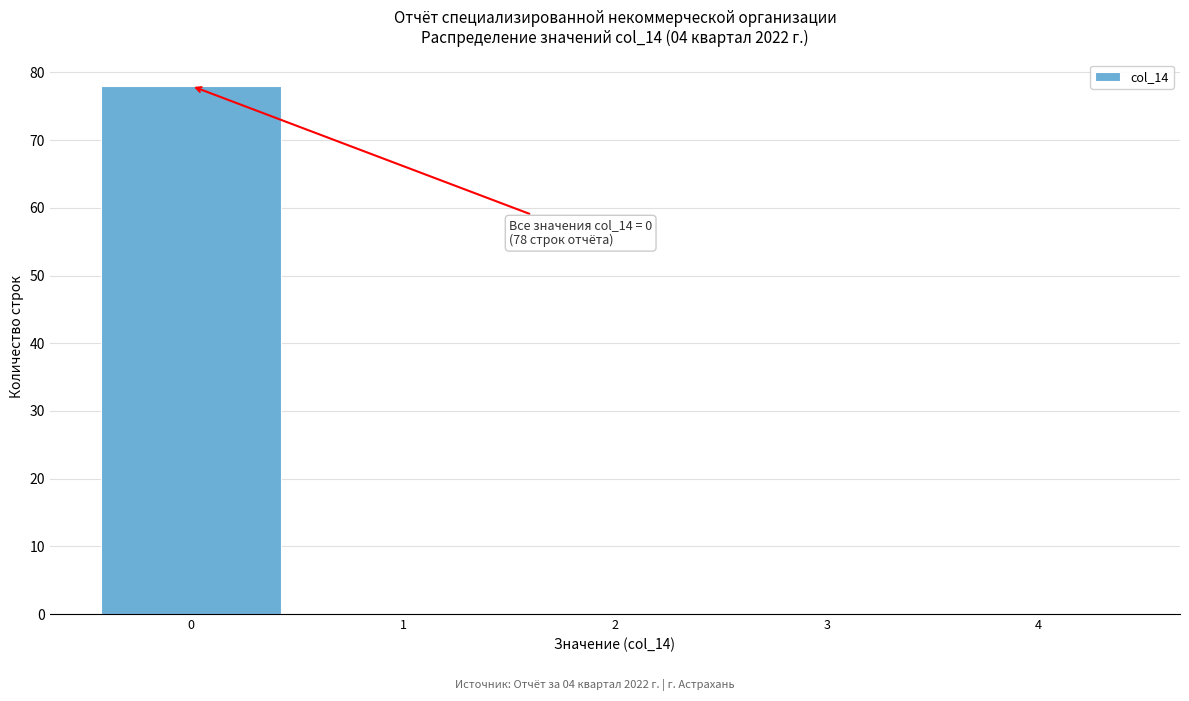

Over which range of the x-axis is the bar tallest?

-0.5 to 0.5